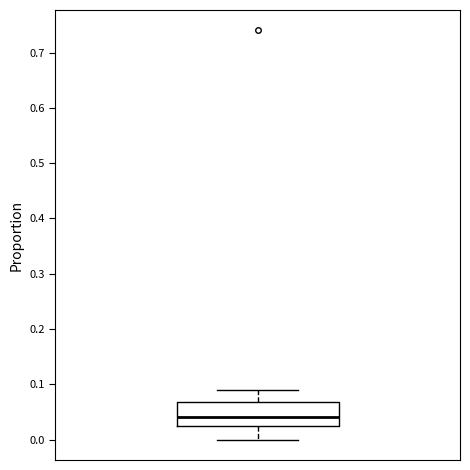

Where is the lower edge of the box on the y-axis? The values are not printed on the chart, so give them approximately, as read against the axis.

0.03